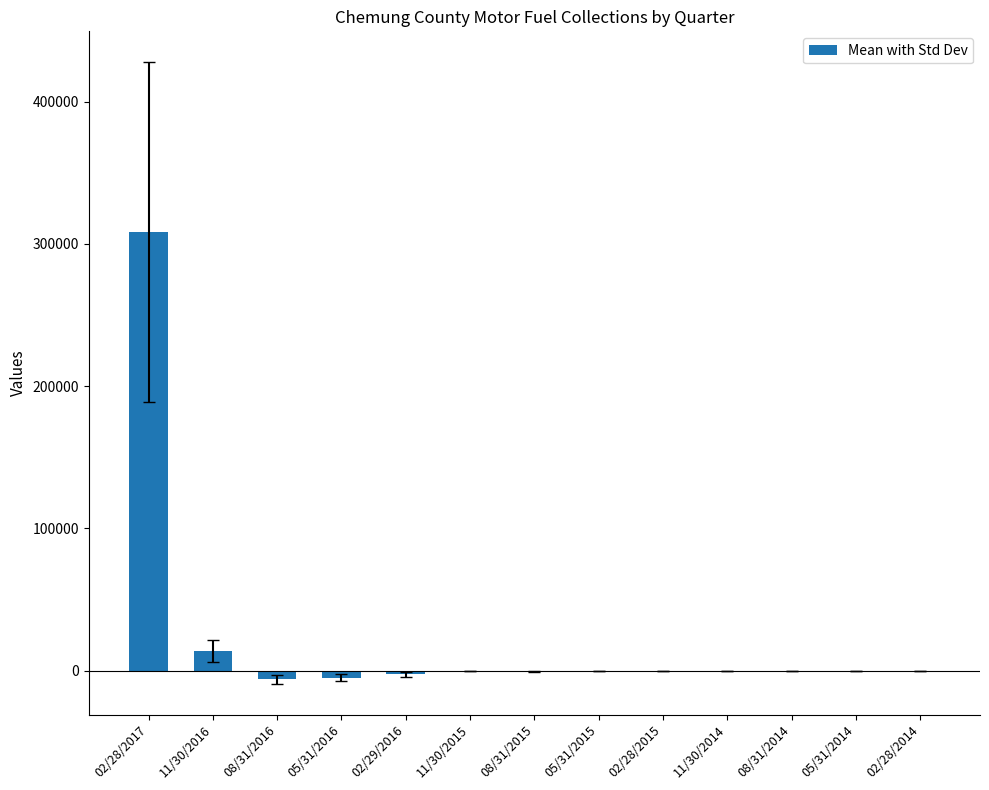

Which category has the highest value across all series?

02/28/2017